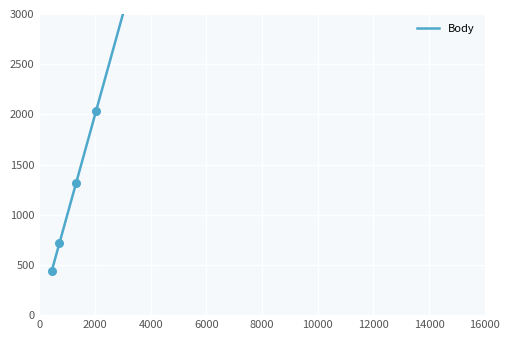

Which has a higher value, 16000 or 8000?

16000